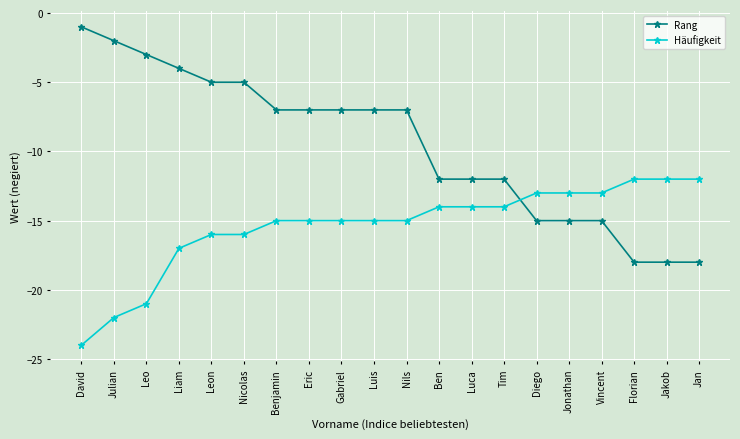

Reading left to right, what are all the values shown in this chart?

Rang: -1	-2	-3	-4	-5	-5	-7	-7	-7	-7	-7	-12	-12	-12	-15	-15	-15	-18	-18	-18
Häufigkeit: -24	-22	-21	-17	-16	-16	-15	-15	-15	-15	-15	-14	-14	-14	-13	-13	-13	-12	-12	-12